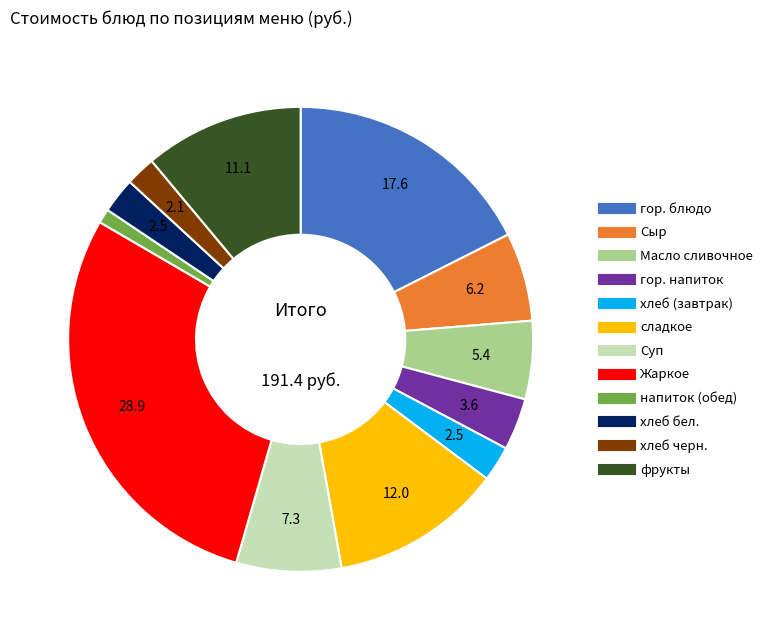

Is it true that Масло сливочное is 5% of the pie?

True